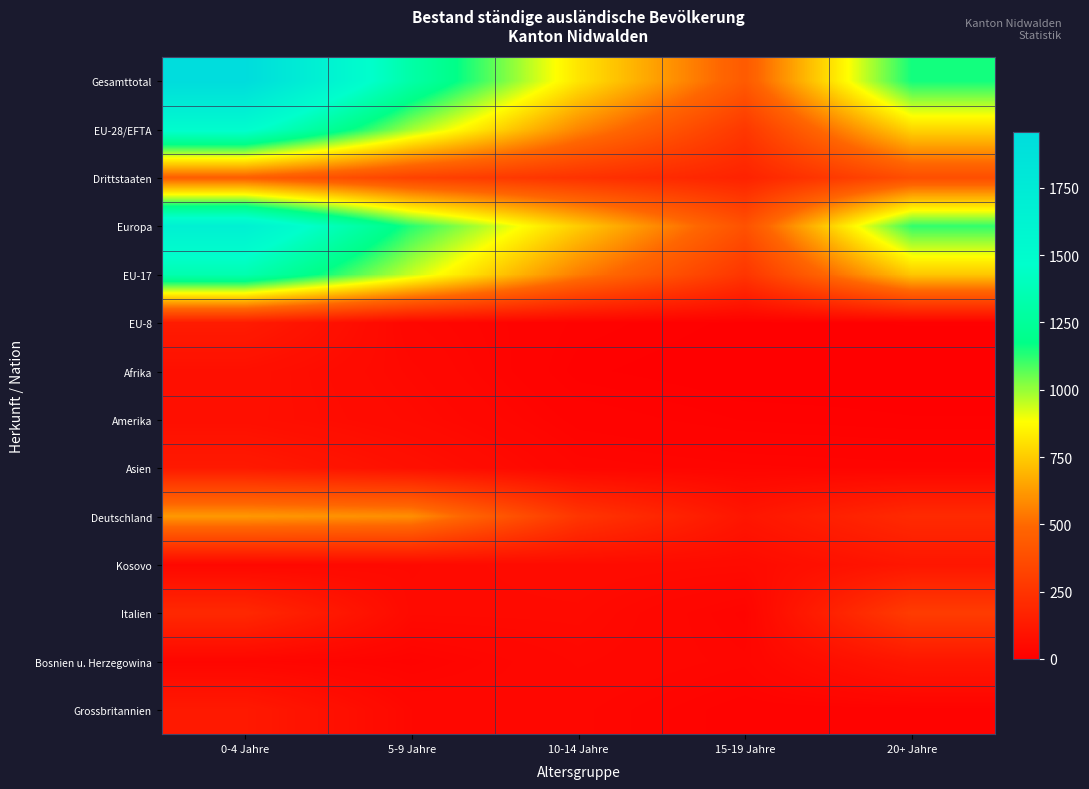

Rank the series at 20+ Jahre from highest to lowest value.

Gesamttotal, Europa, EU-28/EFTA, EU-17, Drittstaaten, Italien, Deutschland, Bosnien u. Herzegowina, Kosovo, Asien, Grossbritannien, EU-8, Amerika, Afrika